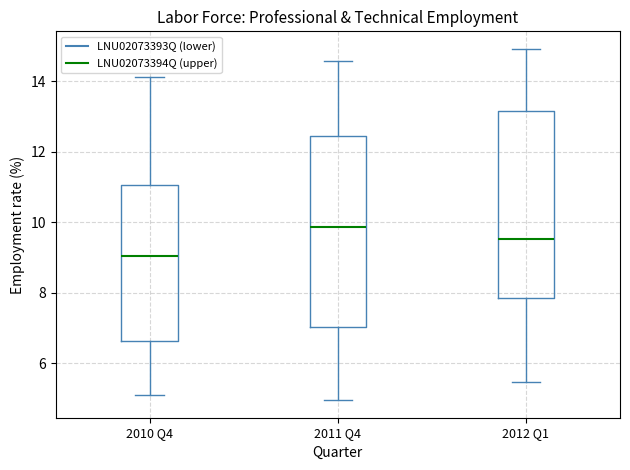

Which box has the highest median line?

2011 Q4